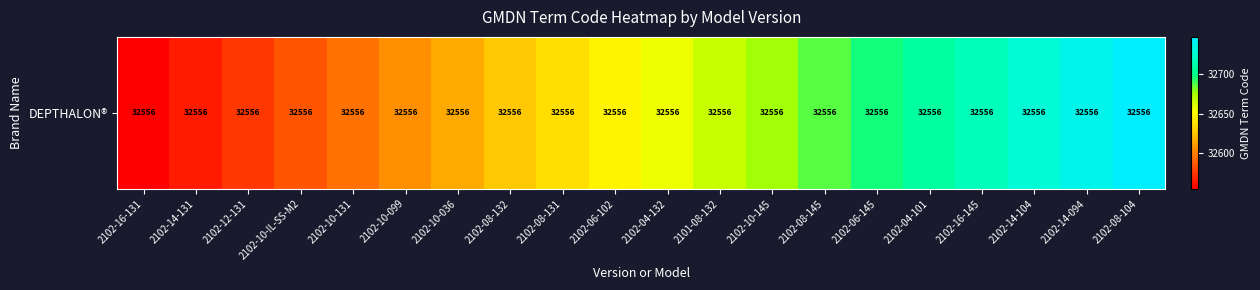

True or false: the data shows 52985 at 2101-08-132.

False